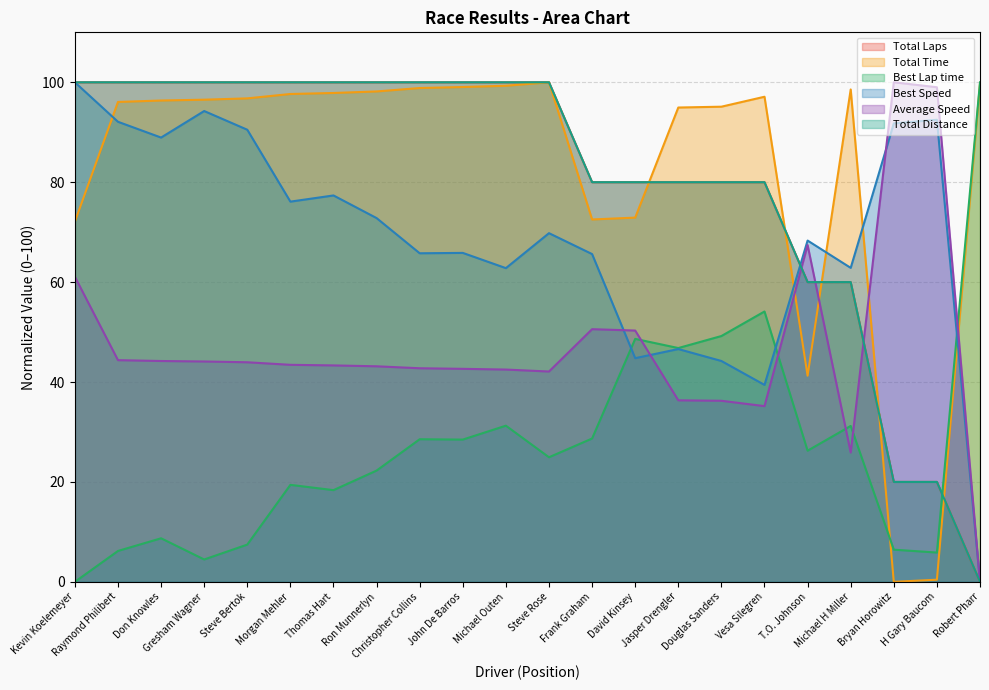

Reading right to left, list all the values displayed in this chart.

Total Laps: Robert Pharr=0.0	H Gary Baucom=20.0	Bryan Horowitz=20.0	Michael H Miller=60.0	T.O. Johnson=60.0	Vesa Silegren=80.0	Douglas Sanders=80.0	Jasper Drengler=80.0	David Kinsey=80.0	Frank Graham=80.0	Steve Rose=100.0	Michael Outen=100.0	John De Barros=100.0	Christopher Collins=100.0	Ron Munnerlyn=100.0	Thomas Hart=100.0	Morgan Mehler=100.0	Steve Bertok=100.0	Gresham Wagner=100.0	Don Knowles=100.0	Raymond Philibert=100.0	Kevin Koelemeyer=100.0
Total Time: Robert Pharr=99.7	H Gary Baucom=0.4	Bryan Horowitz=0.0	Michael H Miller=98.6	T.O. Johnson=41.3	Vesa Silegren=97.1	Douglas Sanders=95.1	Jasper Drengler=94.9	David Kinsey=72.9	Frank Graham=72.5	Steve Rose=100.0	Michael Outen=99.3	John De Barros=99.1	Christopher Collins=98.9	Ron Munnerlyn=98.2	Thomas Hart=97.9	Morgan Mehler=97.7	Steve Bertok=96.8	Gresham Wagner=96.5	Don Knowles=96.4	Raymond Philibert=96.1	Kevin Koelemeyer=72.1
Best Lap time: Robert Pharr=100.0	H Gary Baucom=5.9	Bryan Horowitz=6.4	Michael H Miller=31.2	T.O. Johnson=26.3	Vesa Silegren=54.1	Douglas Sanders=49.2	Jasper Drengler=46.8	David Kinsey=48.6	Frank Graham=28.7	Steve Rose=24.9	Michael Outen=31.3	John De Barros=28.5	Christopher Collins=28.5	Ron Munnerlyn=22.3	Thomas Hart=18.4	Morgan Mehler=19.4	Steve Bertok=7.5	Gresham Wagner=4.5	Don Knowles=8.7	Raymond Philibert=6.2	Kevin Koelemeyer=0.0
Best Speed: Robert Pharr=0.0	H Gary Baucom=92.5	Bryan Horowitz=91.8	Michael H Miller=62.9	T.O. Johnson=68.3	Vesa Silegren=39.4	Douglas Sanders=44.2	Jasper Drengler=46.6	David Kinsey=44.8	Frank Graham=65.6	Steve Rose=69.8	Michael Outen=62.8	John De Barros=65.8	Christopher Collins=65.8	Ron Munnerlyn=72.8	Thomas Hart=77.3	Morgan Mehler=76.1	Steve Bertok=90.5	Gresham Wagner=94.2	Don Knowles=88.9	Raymond Philibert=92.1	Kevin Koelemeyer=100.0
Average Speed: Robert Pharr=0.0	H Gary Baucom=99.0	Bryan Horowitz=100.0	Michael H Miller=25.9	T.O. Johnson=67.4	Vesa Silegren=35.2	Douglas Sanders=36.2	Jasper Drengler=36.3	David Kinsey=50.3	Frank Graham=50.6	Steve Rose=42.1	Michael Outen=42.5	John De Barros=42.6	Christopher Collins=42.8	Ron Munnerlyn=43.1	Thomas Hart=43.3	Morgan Mehler=43.4	Steve Bertok=44.0	Gresham Wagner=44.1	Don Knowles=44.2	Raymond Philibert=44.4	Kevin Koelemeyer=61.1
Total Distance: Robert Pharr=0.0	H Gary Baucom=20.0	Bryan Horowitz=20.0	Michael H Miller=60.0	T.O. Johnson=60.0	Vesa Silegren=80.0	Douglas Sanders=80.0	Jasper Drengler=80.0	David Kinsey=80.0	Frank Graham=80.0	Steve Rose=100.0	Michael Outen=100.0	John De Barros=100.0	Christopher Collins=100.0	Ron Munnerlyn=100.0	Thomas Hart=100.0	Morgan Mehler=100.0	Steve Bertok=100.0	Gresham Wagner=100.0	Don Knowles=100.0	Raymond Philibert=100.0	Kevin Koelemeyer=100.0